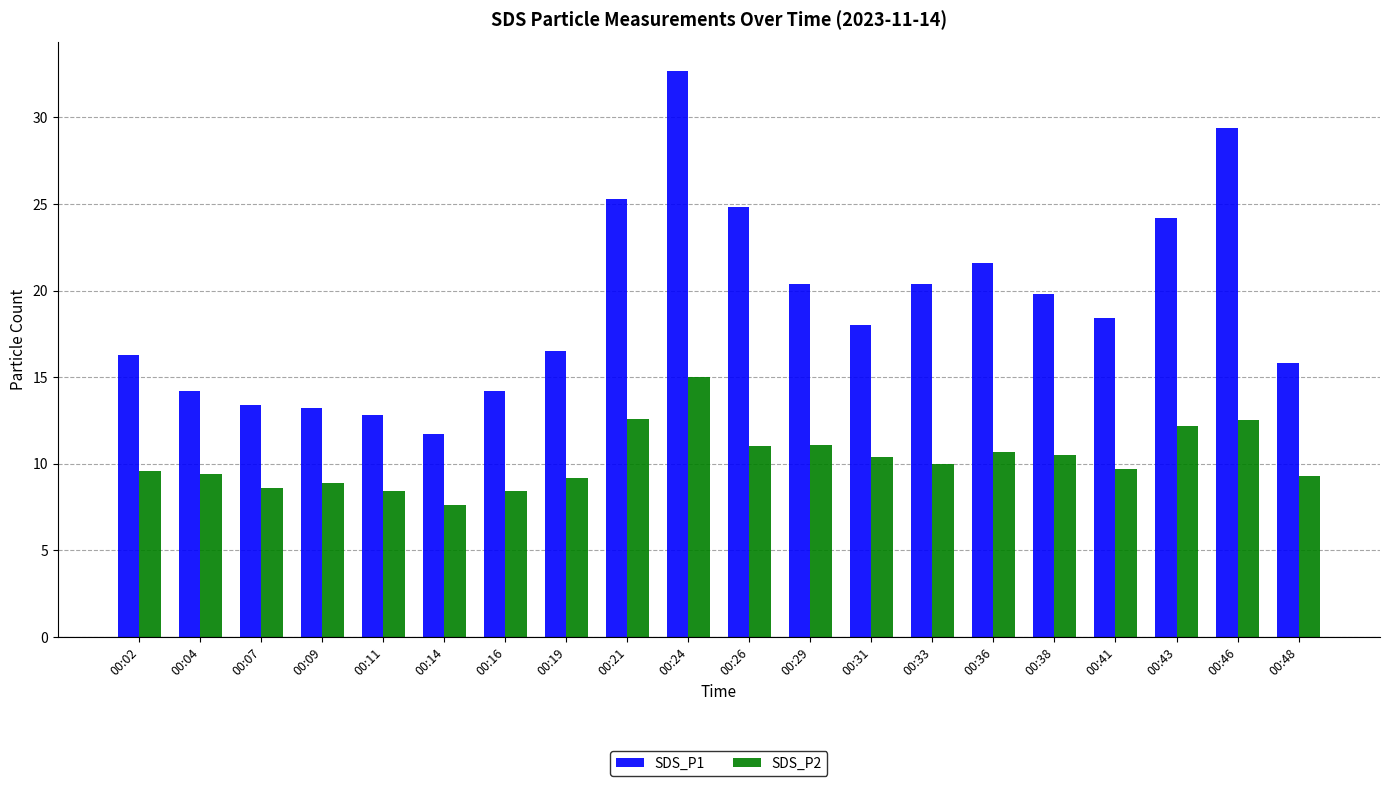

Rank the series by their average value, from lowest to highest.

SDS_P2, SDS_P1